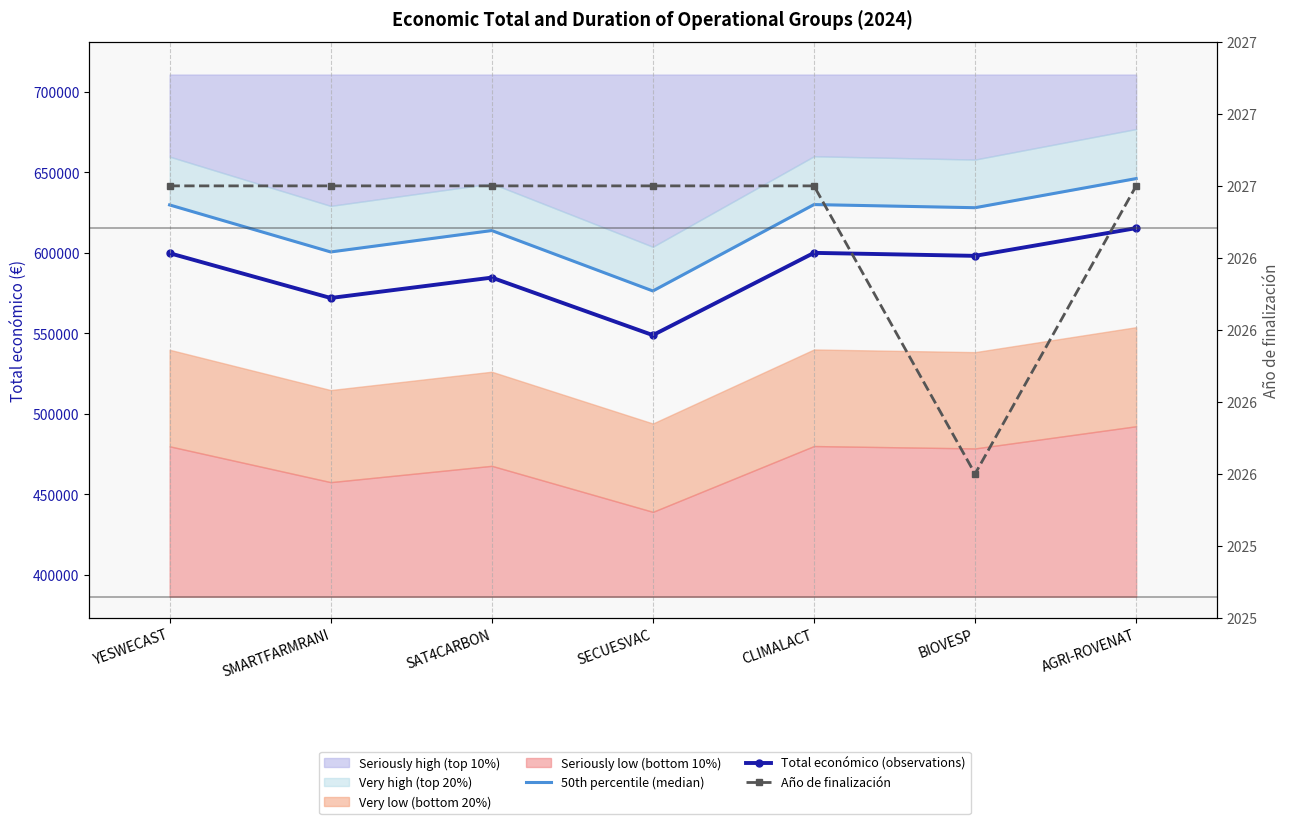

Which series changed the most between SMARTFARMRANI and SAT4CARBON?

50th percentile (median)